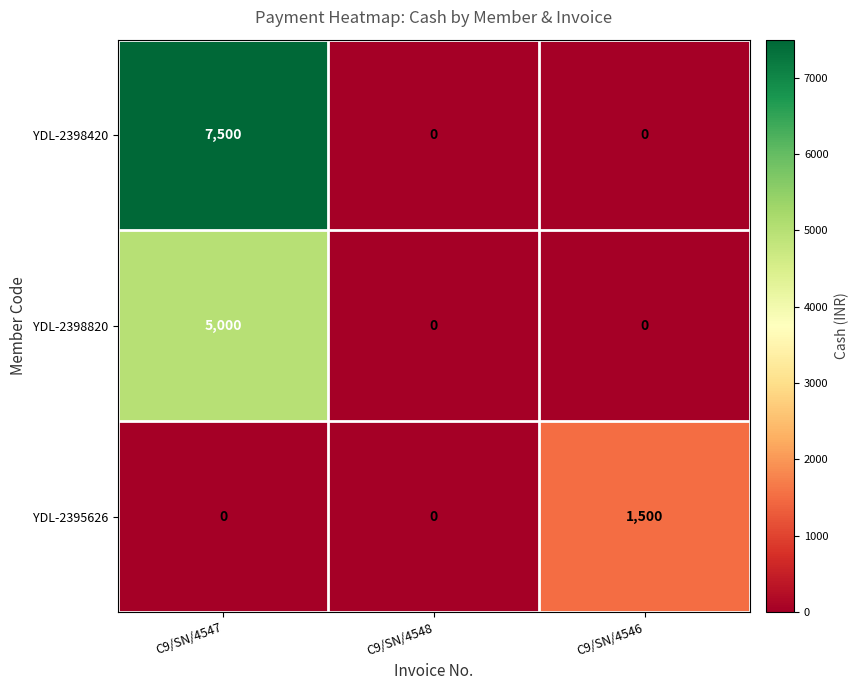

At which category is the sum across all series the highest?

C9/SN/4547